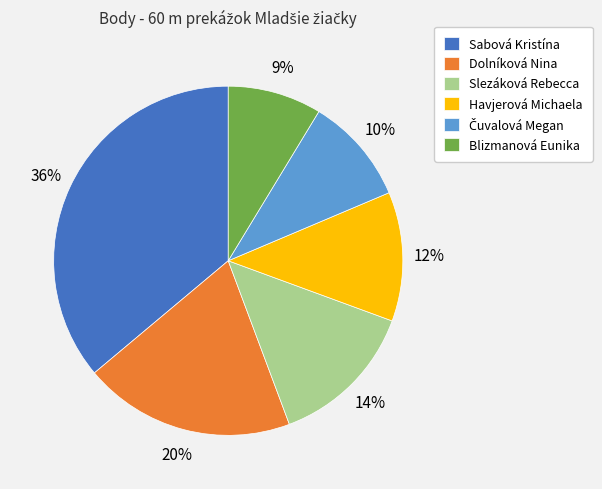

Is there any slice that represents more than half of the pie?

No